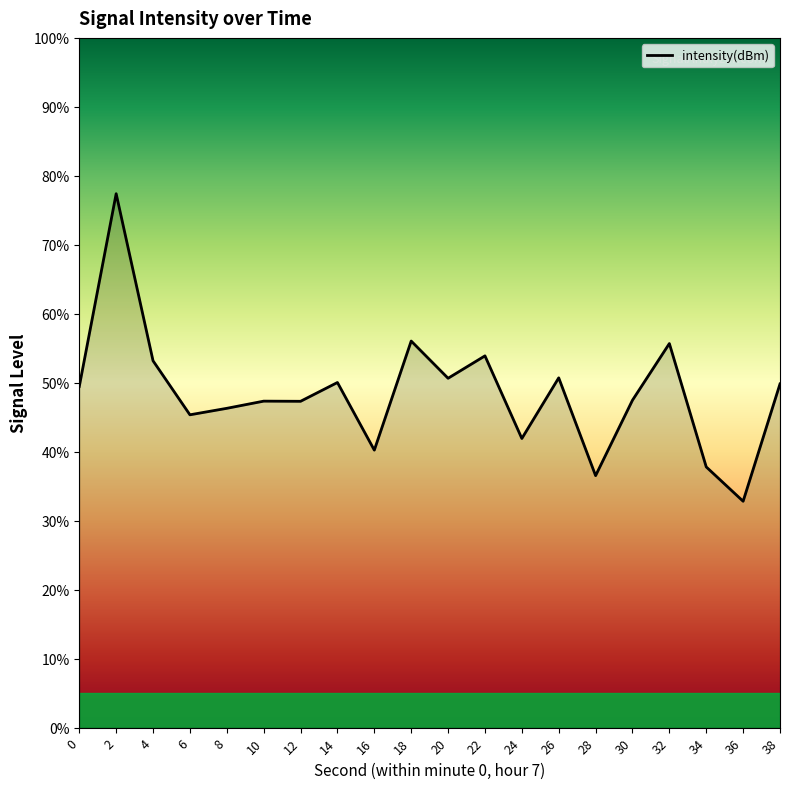

Where is the first local maximum?

2